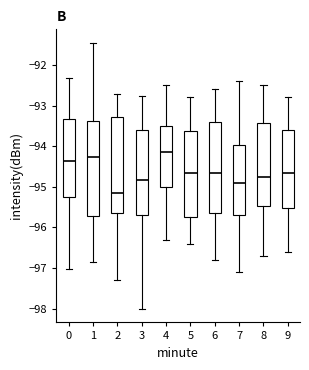

Where does the lower whisker of the box at x = 6 end on the y-axis? The values are not printed on the chart, so give them approximately, as read against the axis.

-96.8